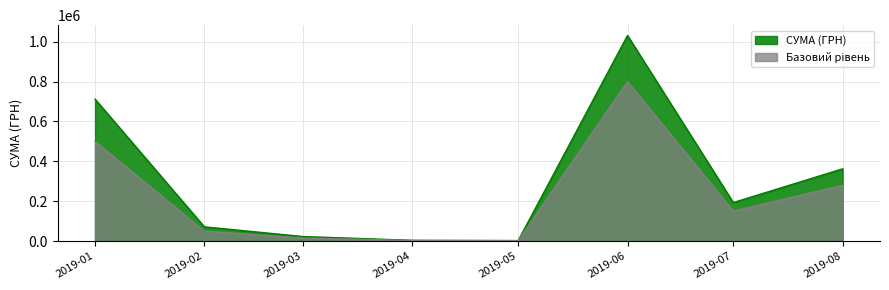

At which category does the chart reach its peak across all series?

2019-06